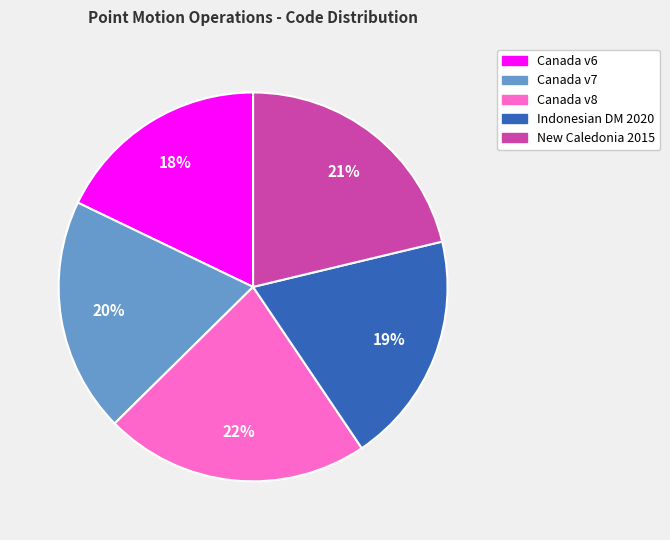

How many slices are in this pie chart?

5